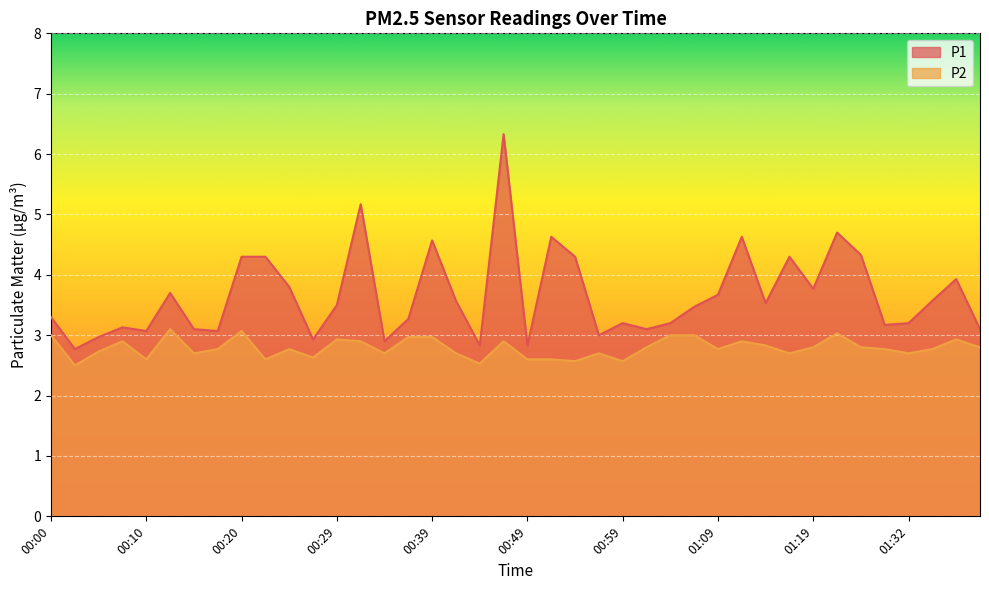

In P2, how many points are higher than both neighbors (excluding endpoints)?

10